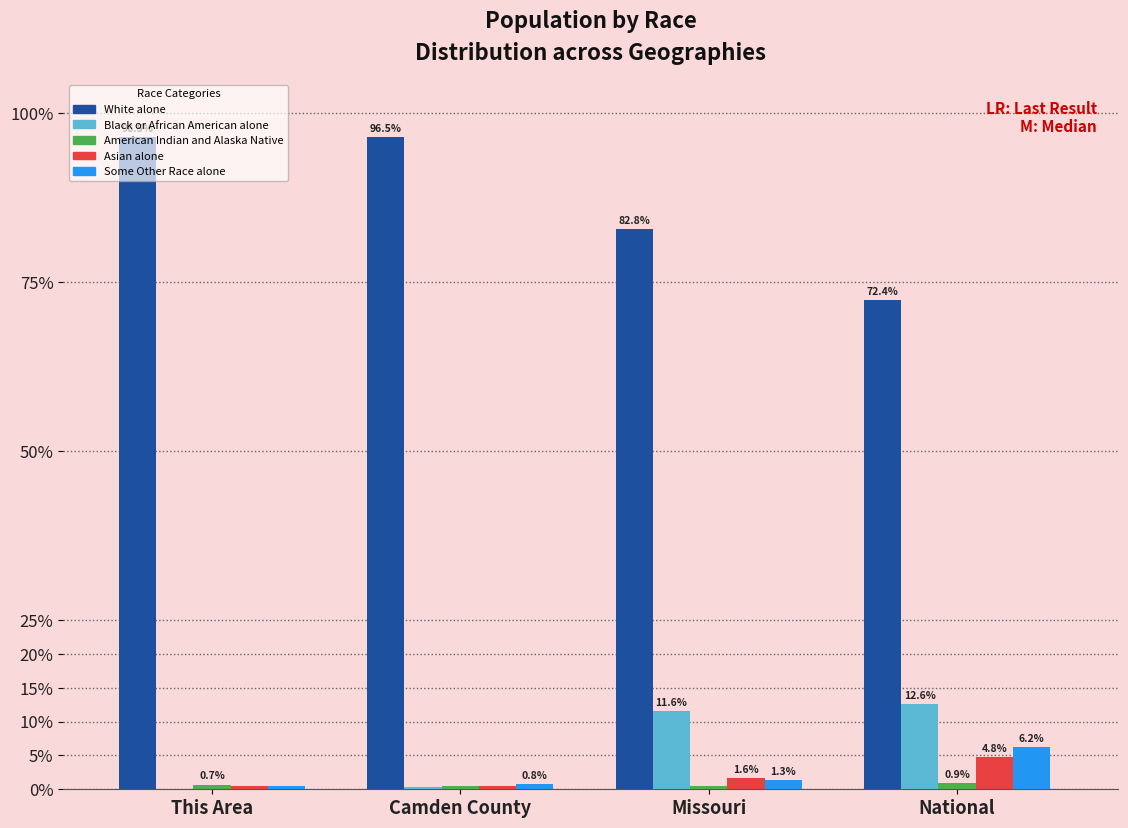

At which category is the sum across all series the highest?

Camden County